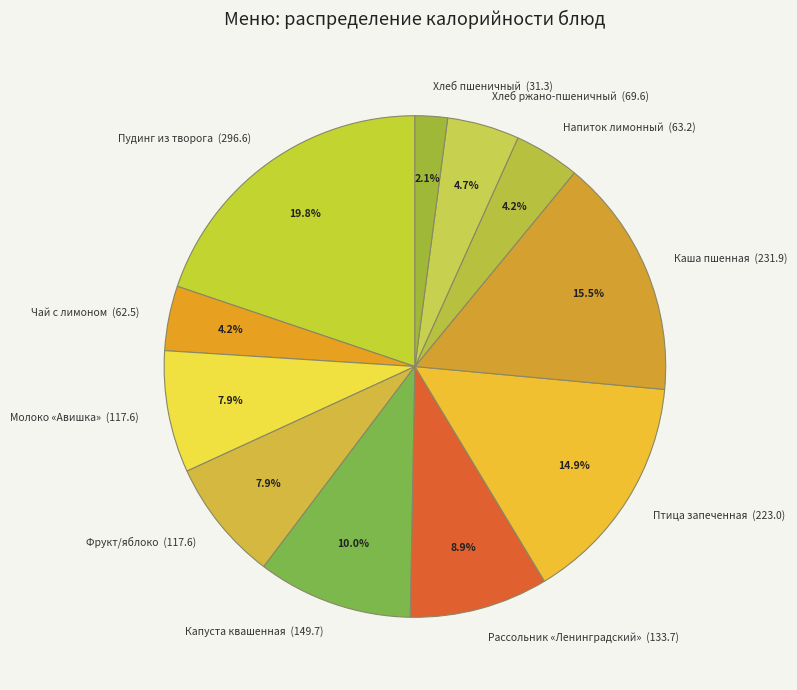

Do Капуста квашенная and Каша пшенная together represent more than half of the pie?

No